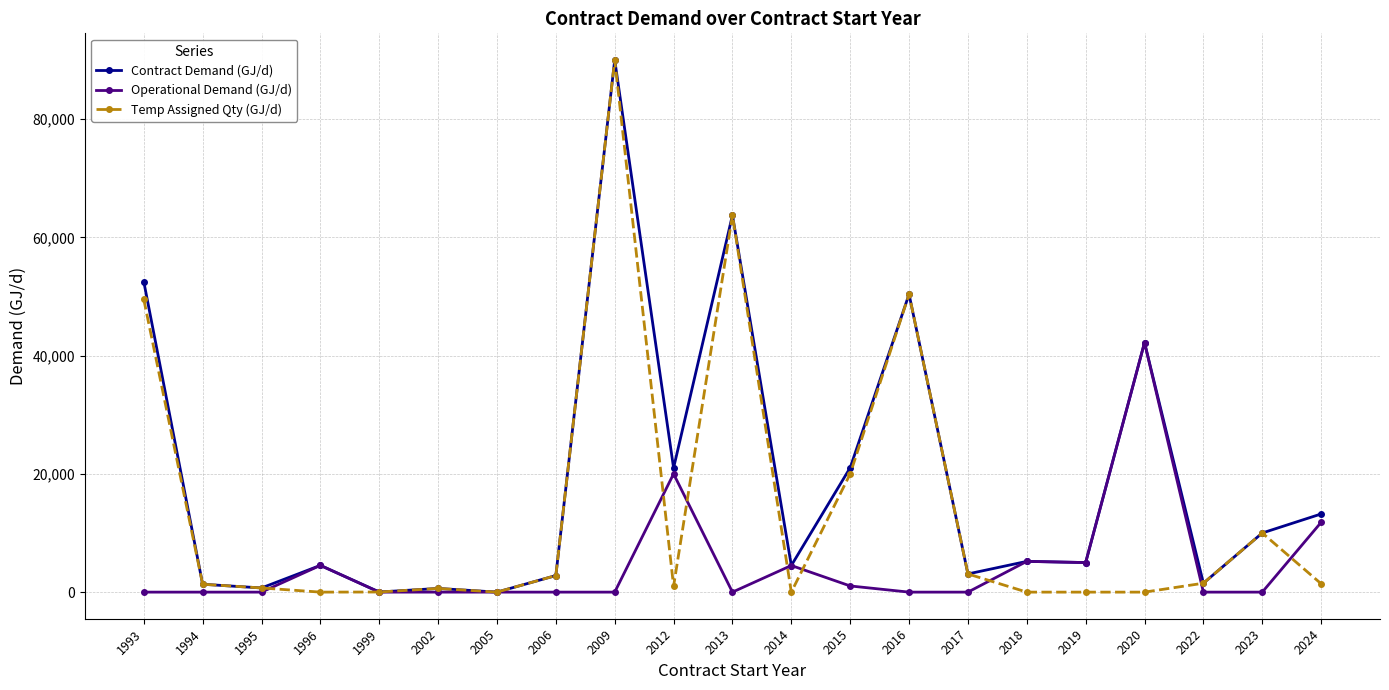

Rank the series by their average value, from highest to lowest.

Contract Demand (GJ/d), Temp Assigned Qty (GJ/d), Operational Demand (GJ/d)